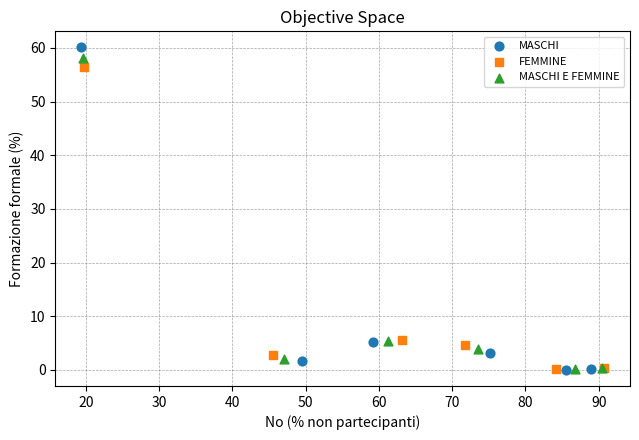

Which series has the largest Y range (max minus min)?

MASCHI